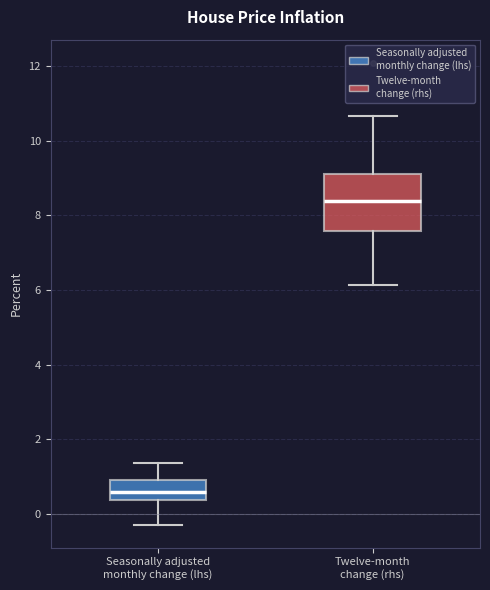

Reading left to right, transcribe this box plot: for each box, give where its median line is, the range the box spans, and where its two whiskers end, as read against the y-axis. The values are not printed on the chart, so give them approximately, as read against the axis.

Seasonally adjusted monthly change (lhs): median 0.6, box 0.4 to 1.0, whiskers -0.2 to 1.4
Twelve-month change (rhs): median 8.4, box 7.6 to 9.2, whiskers 6.2 to 10.6